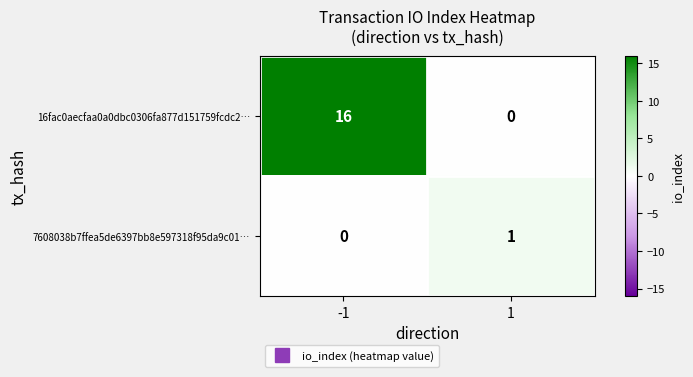

Reading right to left, transcribe all the data shown in this chart.

16fac0aecfaa0a0dbc0306fa877d151759fcdc2…: 1=0	-1=16
7608038b7ffea5de6397bb8e597318f95da9c01…: 1=1	-1=0